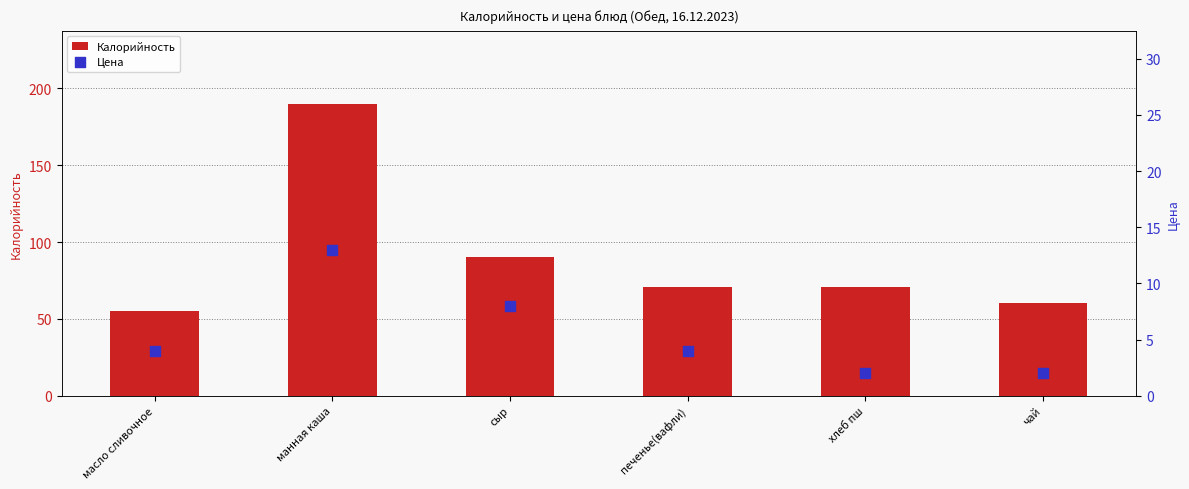

What are all the series names shown in the legend?

Калорийность, Цена